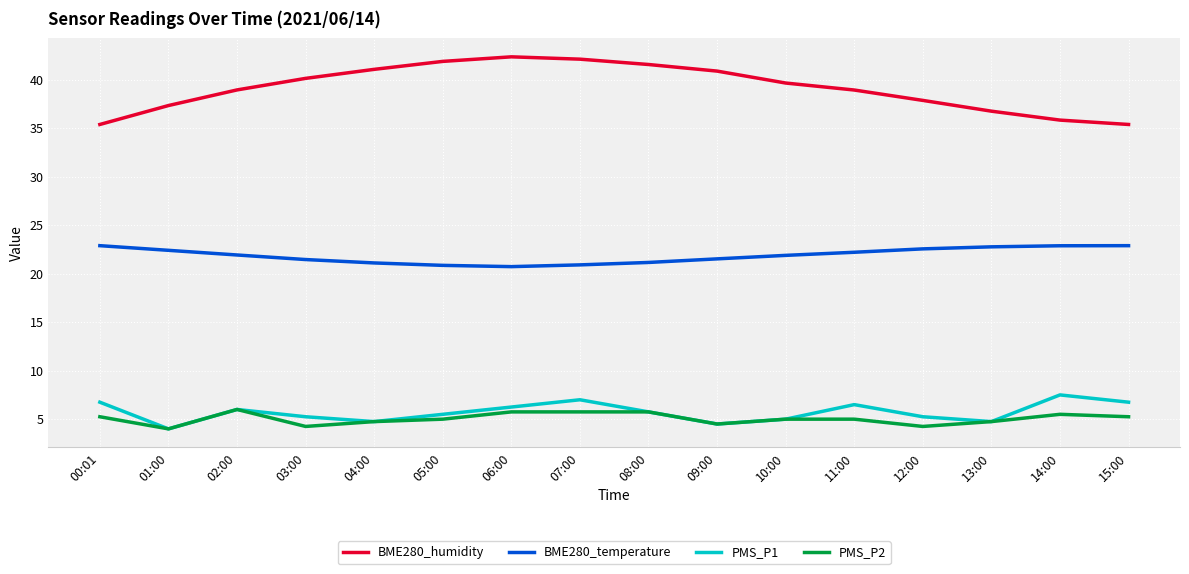

Between 07:00 and 15:00, which series saw the biggest shift?

BME280_humidity